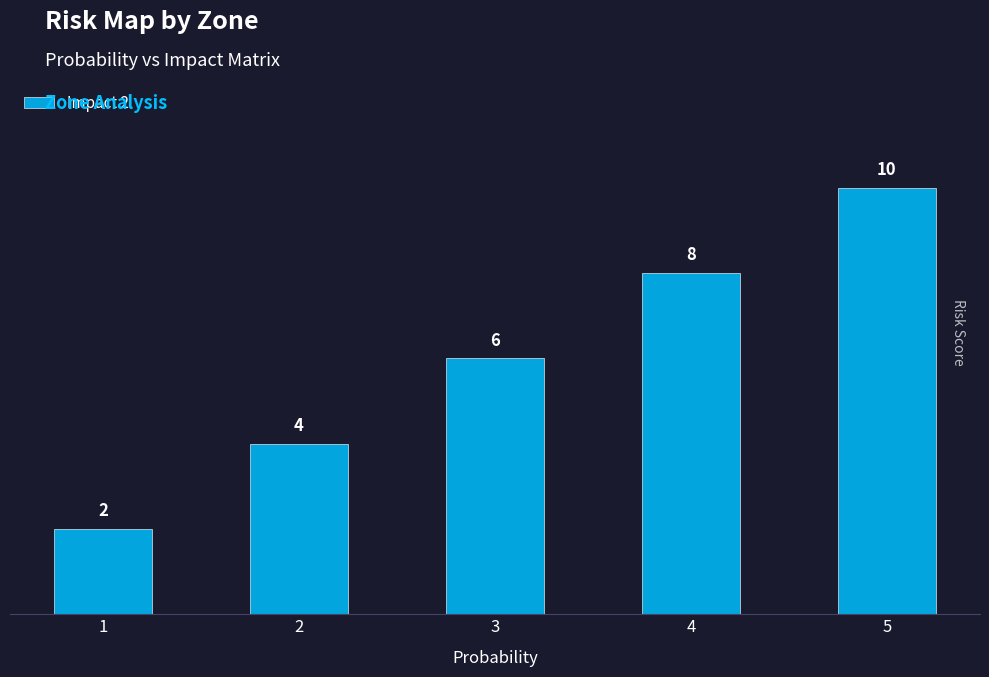

Which label corresponds to the smallest value in the chart?

1